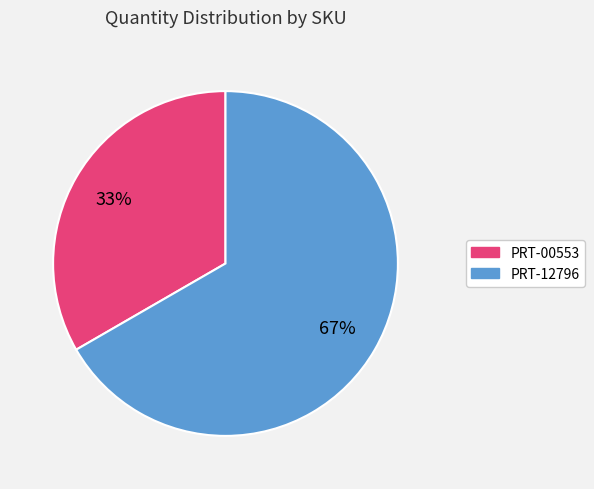

The PRT-00553 slice represents 28% of the pie. True or false?

False